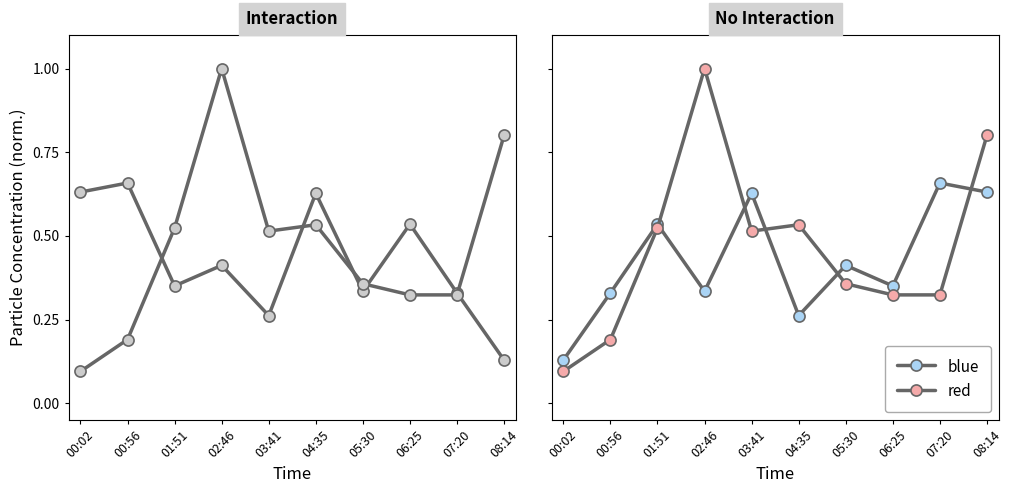

The SDS_P2 series shows 1.3 at 08:14. True or false?

False